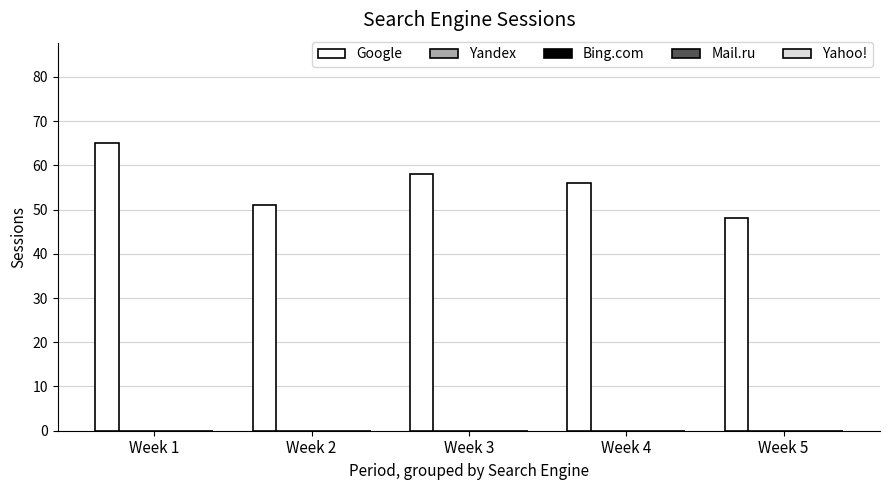

What is the smallest value displayed?

48